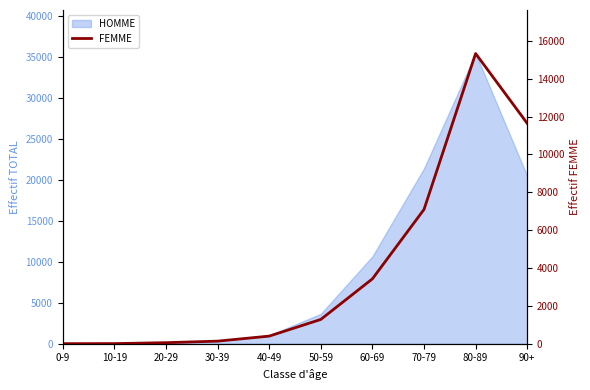

What is the value of the 4th point from the left?

136